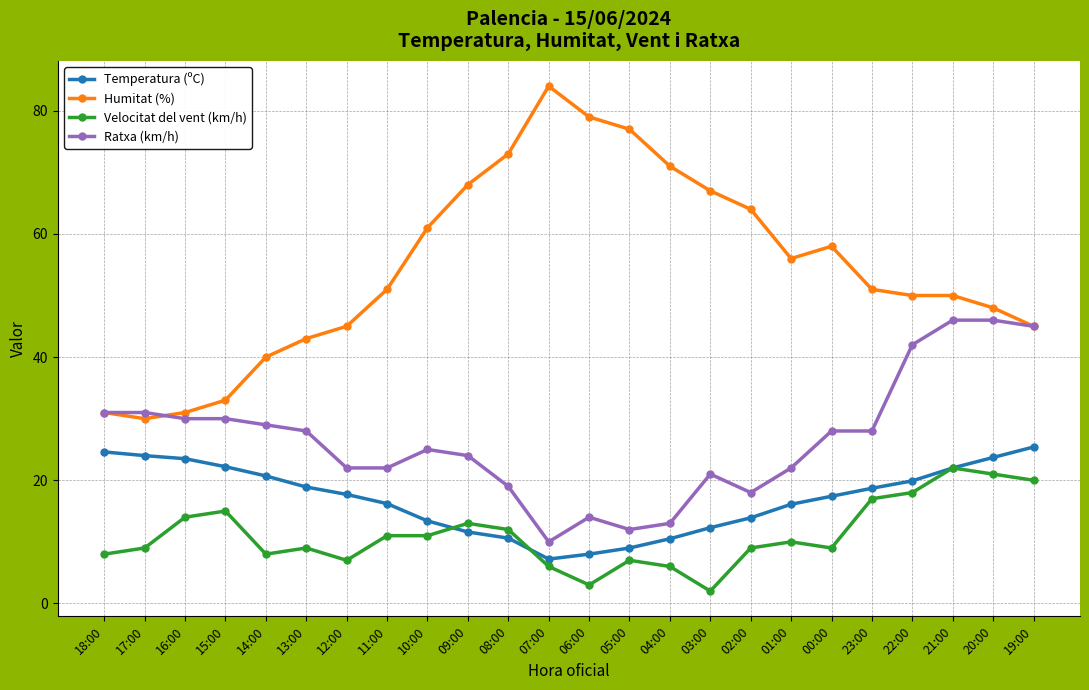

True or false: Velocitat del vent (km/h) and Humitat (%) intersect in this chart.

False